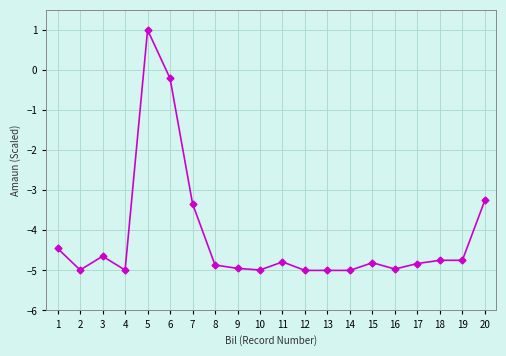

At which category does the chart reach its peak across all series?

5